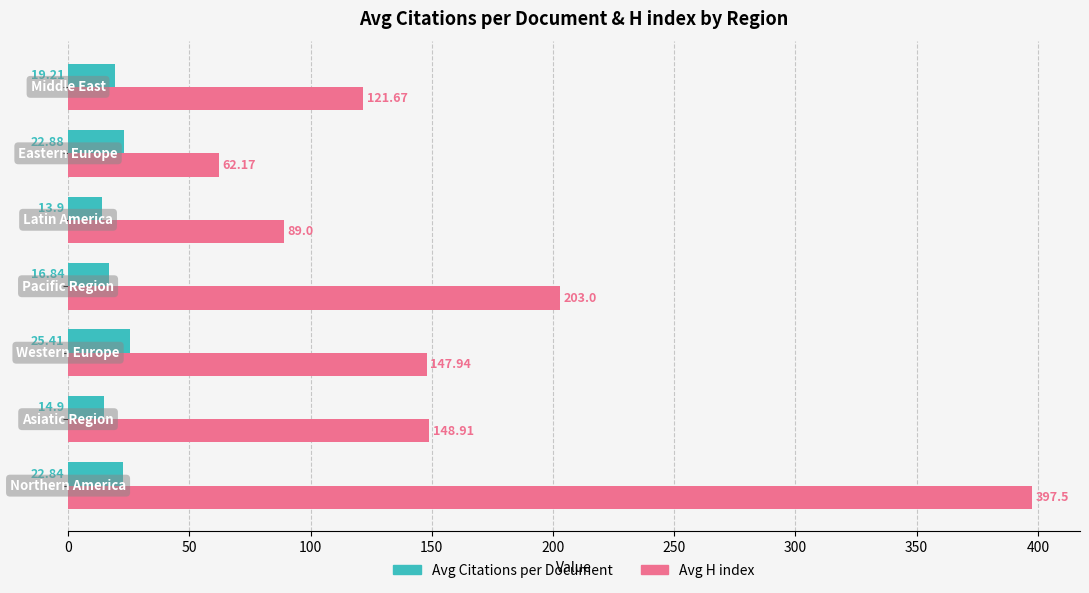

How many values in the Avg H index series are below 147?

3